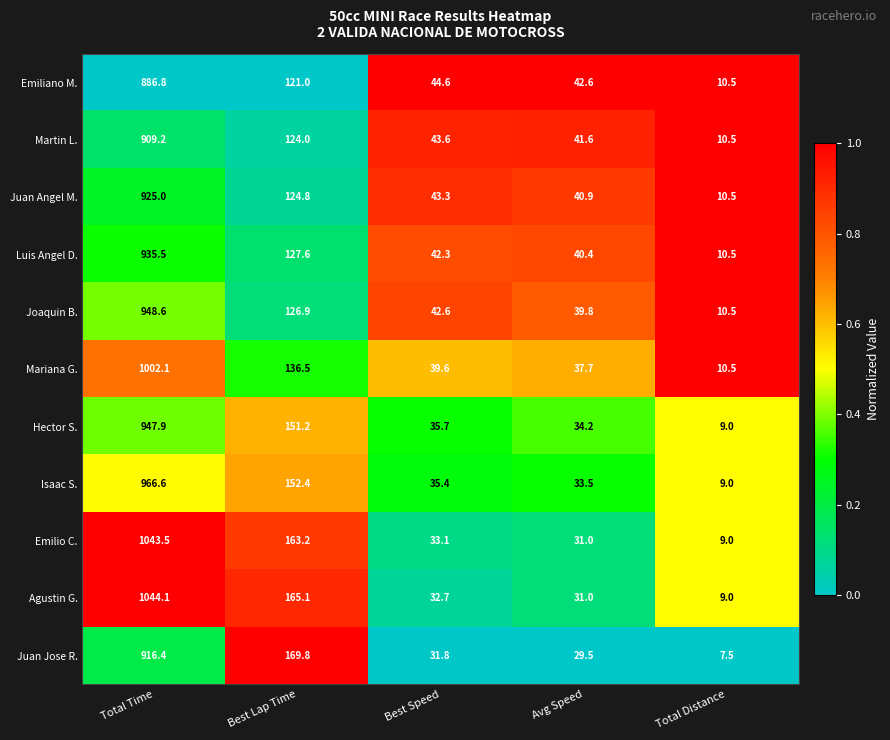

How many categories are shown in the chart?

5